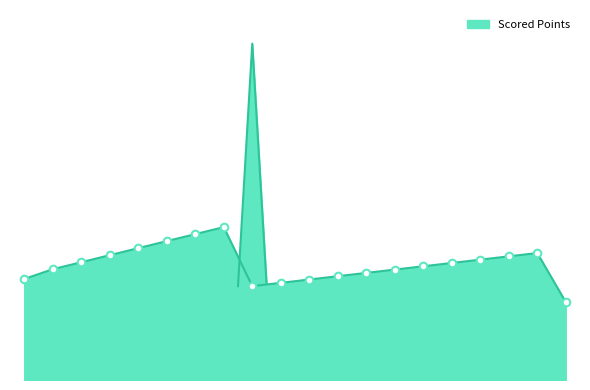

What is the change in value from 5 to 11?

-153.4